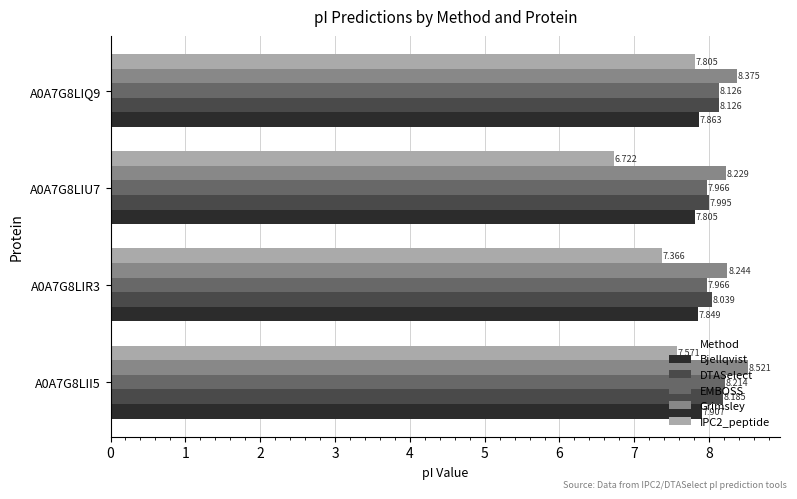

Which series has the largest total across all categories?

Grimsley